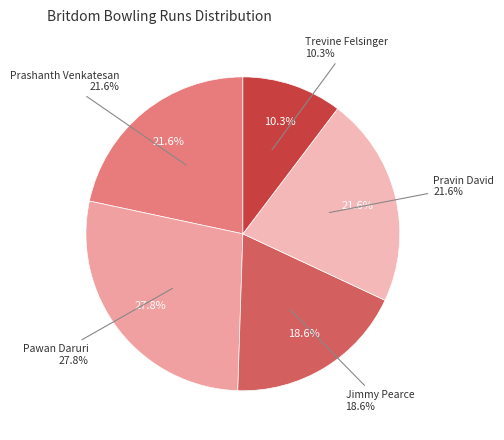

How many slices are in this pie chart?

5